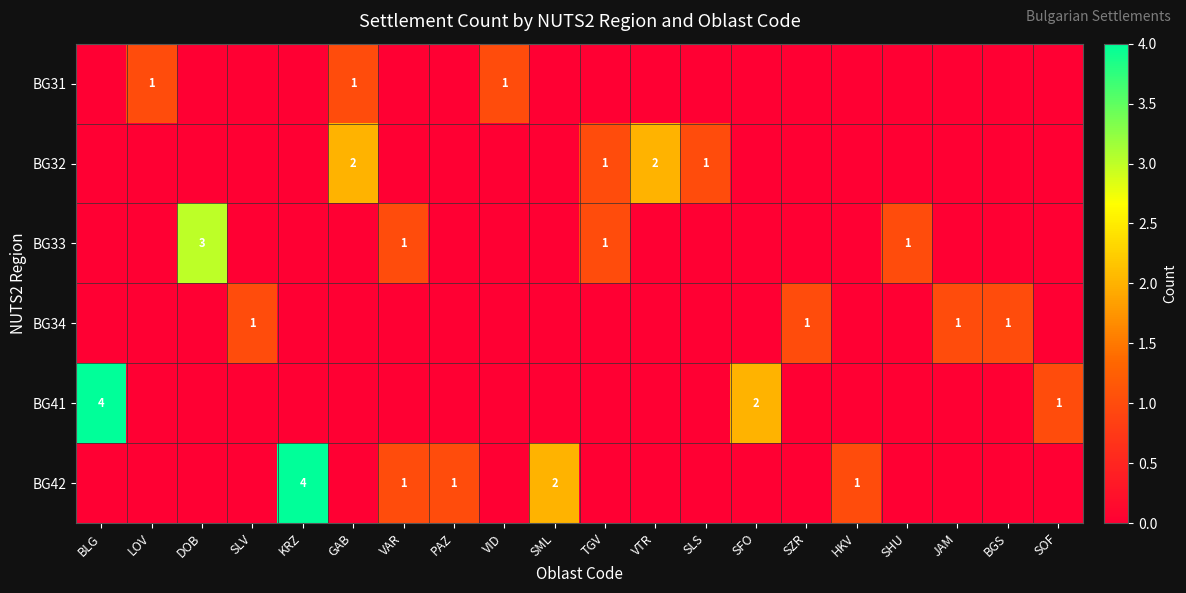

Is it true that BG33 equals 1 at VAR?

True